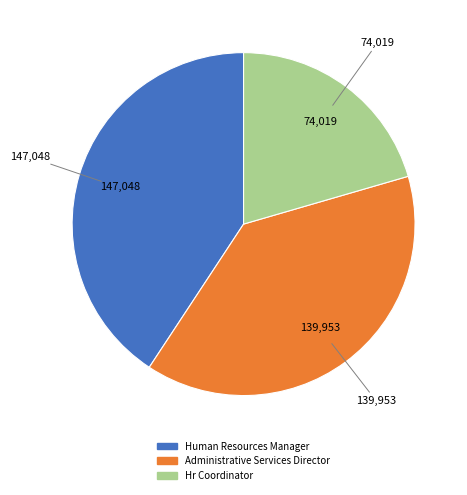

Is there a majority slice in this chart?

No